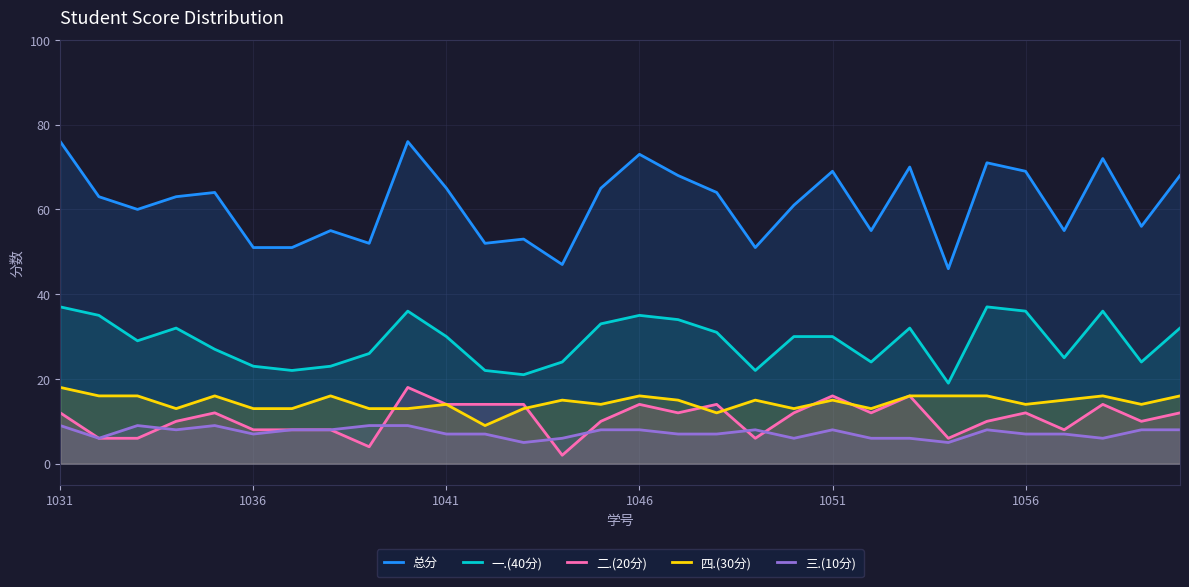

True or false: 四.(30分) and 总分 cross at least once.

False